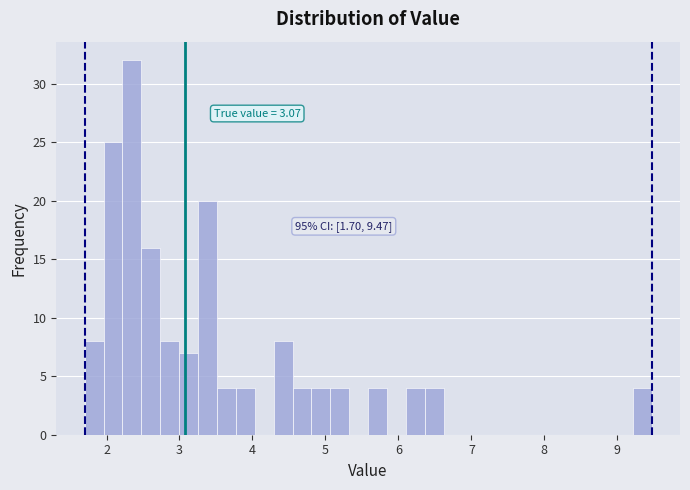

Read against the x-axis, roughly where is the centre of the tallest bar?

2.3